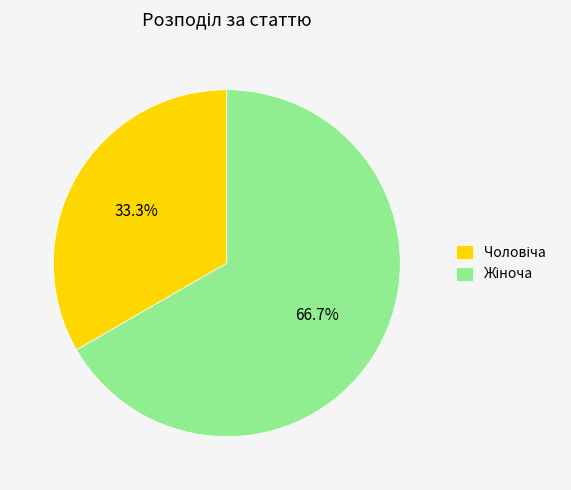

How many slices are in this pie chart?

2